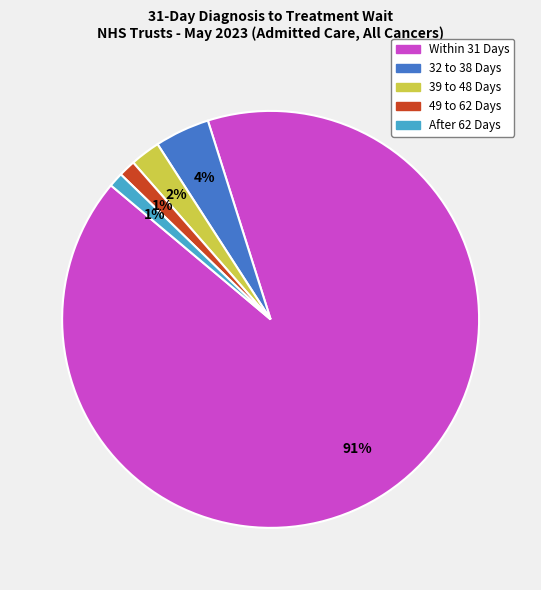

To the nearest percent, what percentage of the pie is 32 to 38 Days?

4%